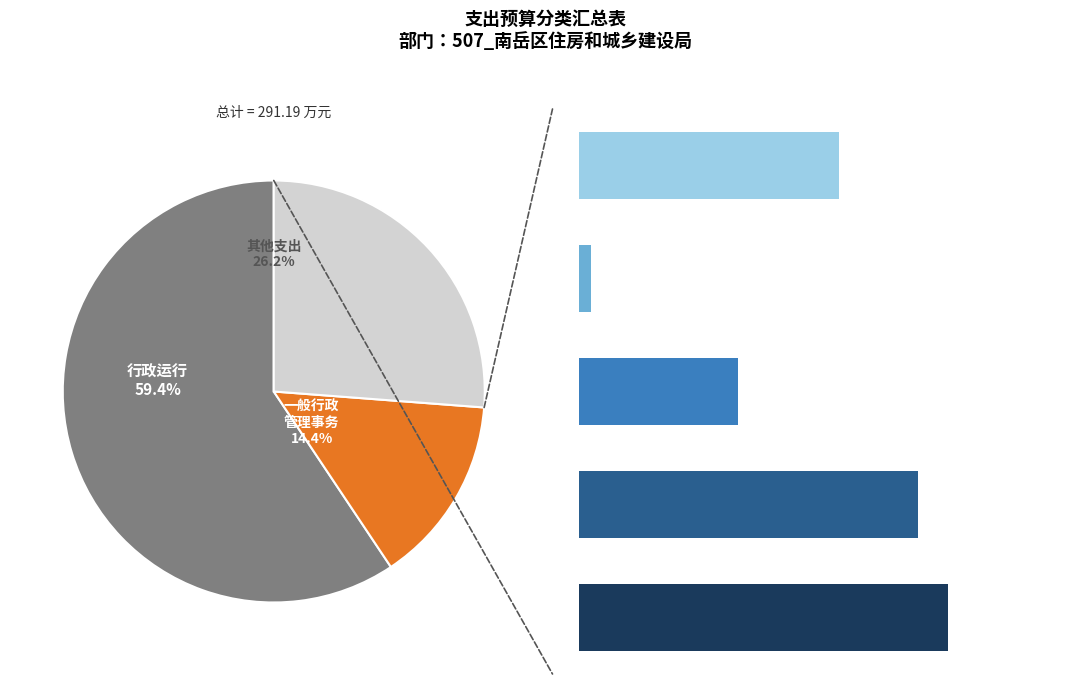

What percentage is the 住房公积金 slice, to the nearest percent?

6%